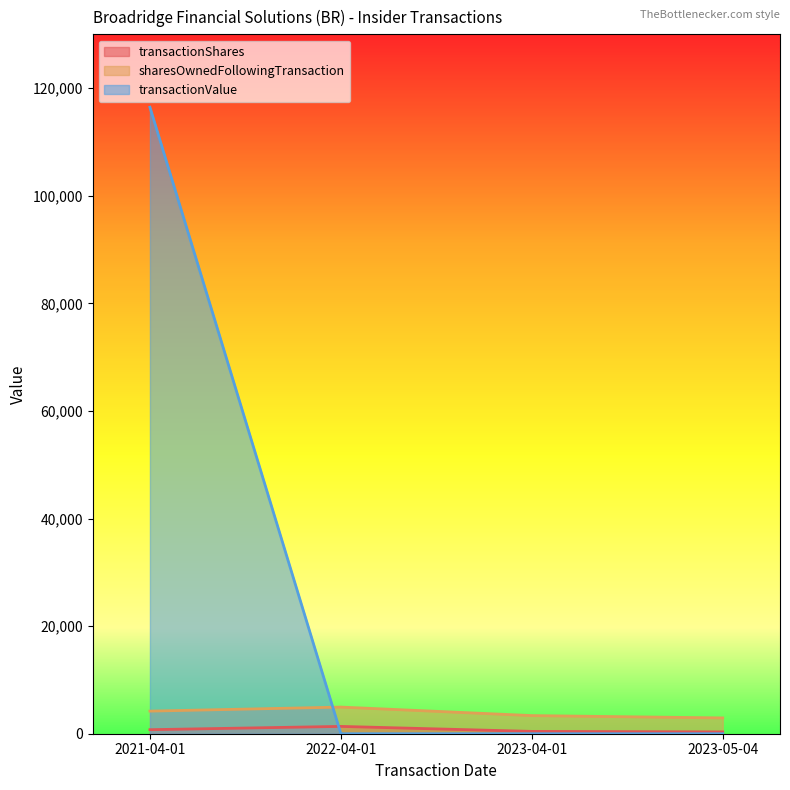

Between 2022-04-01 and 2023-05-04, which series saw the biggest shift?

sharesOwnedFollowingTransaction